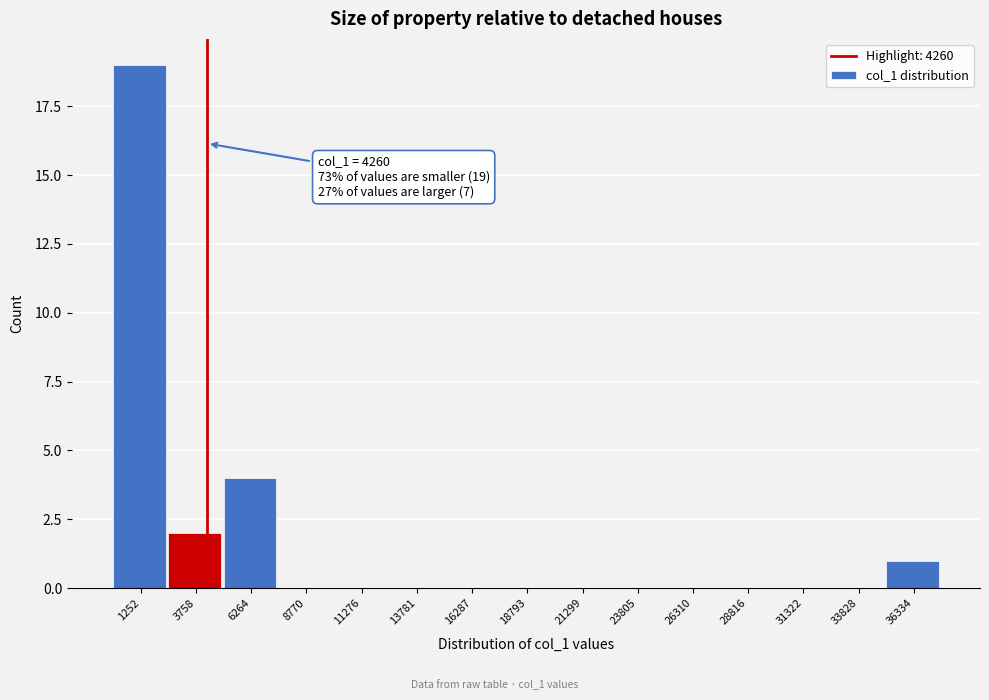

Which range on the x-axis has the tallest bar?

0 to 2500